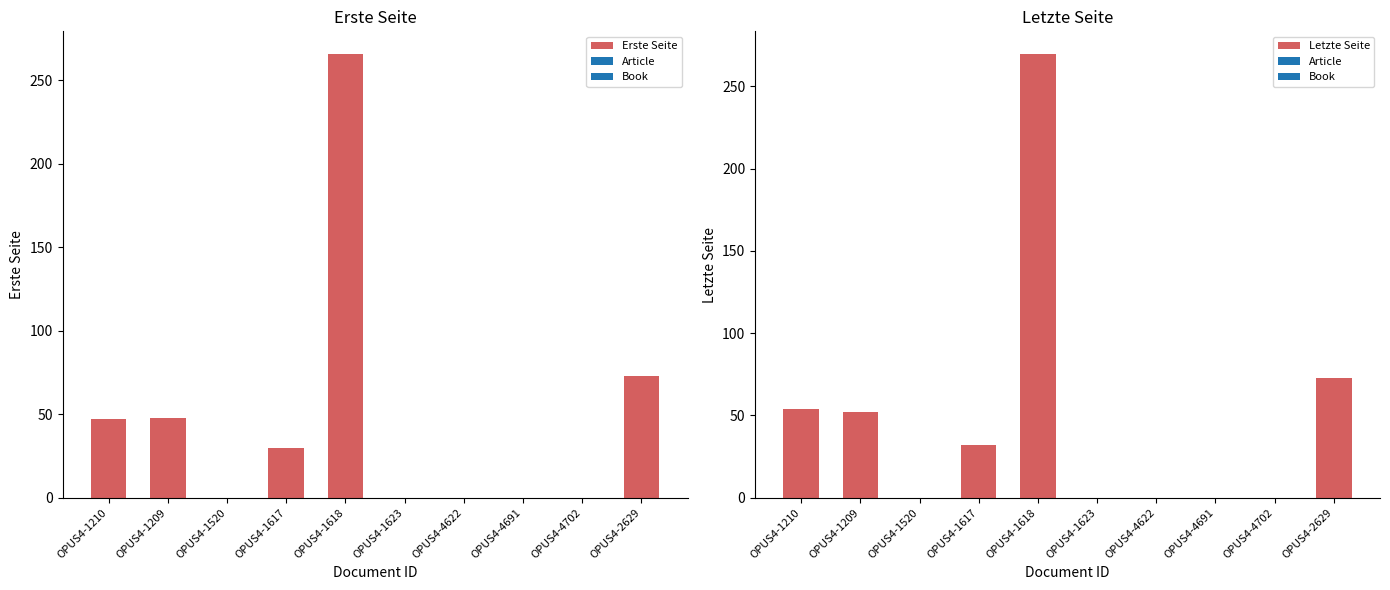

Between OPUS4-1623 and OPUS4-1617, which is larger?

OPUS4-1617